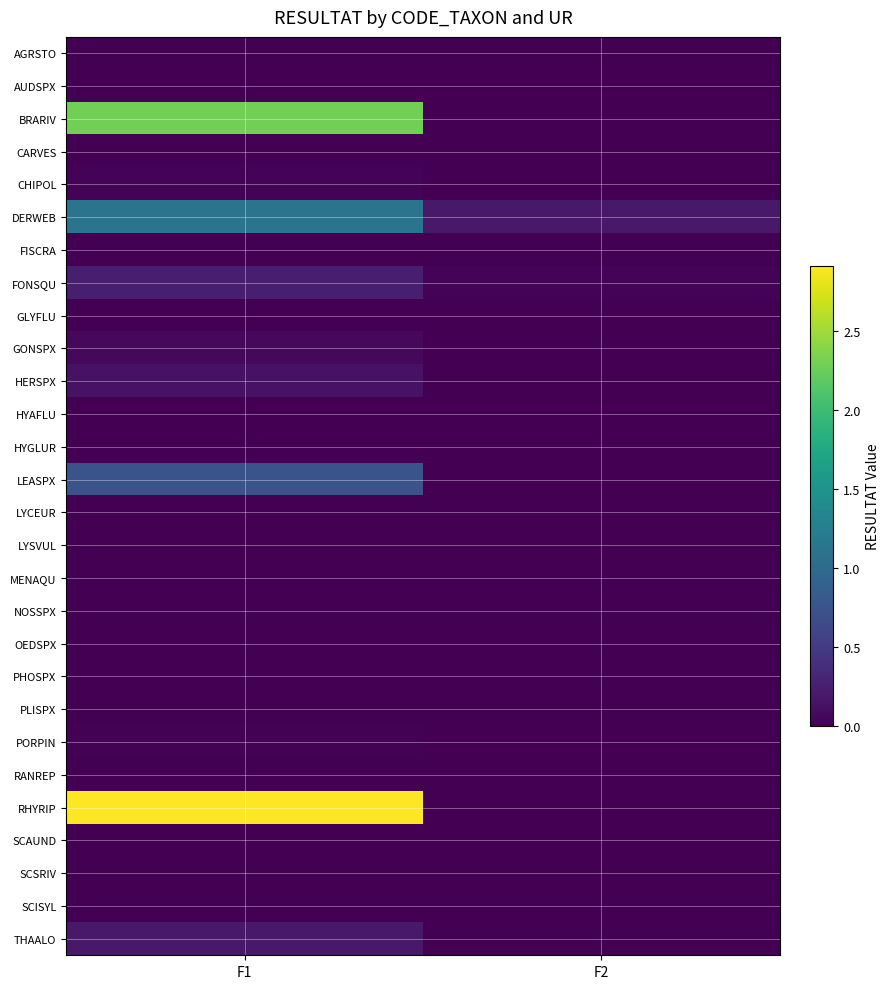

Reading right to left, what are all the values shown in this chart?

AGRSTO: F2=0.0	F1=0.0
AUDSPX: F2=0.0	F1=0.0
BRARIV: F2=0.0	F1=2.3
CARVES: F2=0.0	F1=0.0
CHIPOL: F2=0.0	F1=0.0
DERWEB: F2=0.2	F1=1.1
FISCRA: F2=0.0	F1=0.0
FONSQU: F2=0.0	F1=0.2
GLYFLU: F2=0.0	F1=0.0
GONSPX: F2=0.0	F1=0.1
HERSPX: F2=0.0	F1=0.1
HYAFLU: F2=0.0	F1=0.0
HYGLUR: F2=0.0	F1=0.0
LEASPX: F2=0.0	F1=0.8
LYCEUR: F2=0.0	F1=0.0
LYSVUL: F2=0.0	F1=0.0
MENAQU: F2=0.0	F1=0.0
NOSSPX: F2=0.0	F1=0.0
OEDSPX: F2=0.0	F1=0.0
PHOSPX: F2=0.0	F1=0.0
PLISPX: F2=0.0	F1=0.0
PORPIN: F2=0.0	F1=0.0
RANREP: F2=0.0	F1=0.0
RHYRIP: F2=0.0	F1=2.9
SCAUND: F2=0.0	F1=0.0
SCSRIV: F2=0.0	F1=0.0
SCISYL: F2=0.0	F1=0.0
THAALO: F2=0.0	F1=0.2